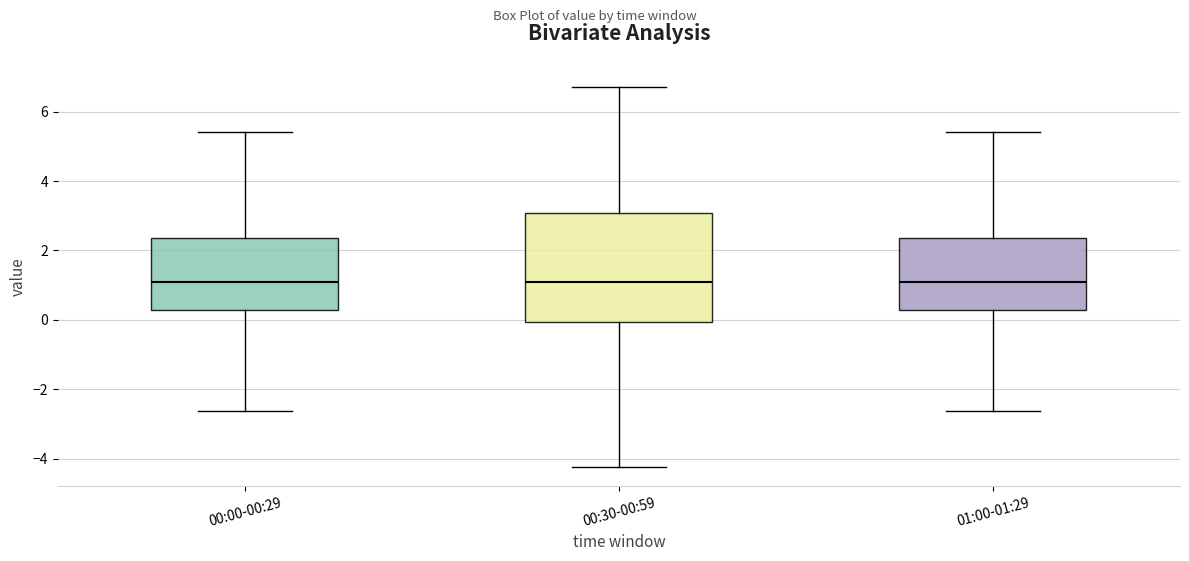

Reading left to right, transcribe this box plot: for each box, give where its median line is, the range the box spans, and where its two whiskers end, as read against the y-axis. The values are not printed on the chart, so give them approximately, as read against the axis.

00:00-00:29: median 1.0, box 0.2 to 2.4, whiskers -2.6 to 5.4
00:30-00:59: median 1.0, box 0.0 to 3.0, whiskers -4.2 to 6.8
01:00-01:29: median 1.0, box 0.2 to 2.4, whiskers -2.6 to 5.4